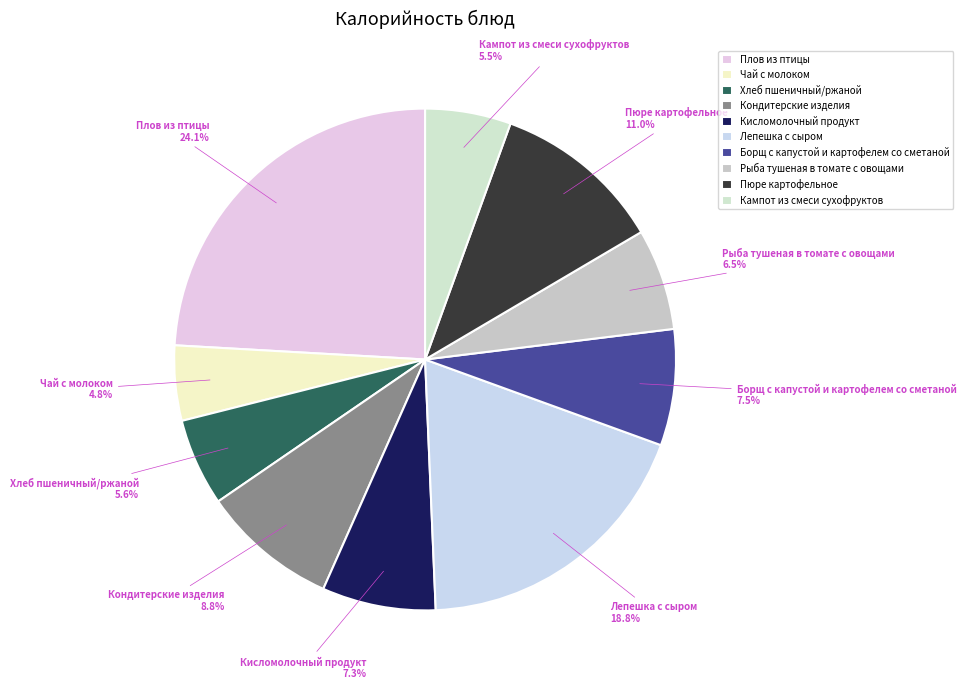

What percentage do Лепешка с сыром and Хлеб пшеничный/ржаной together represent?

24.4%